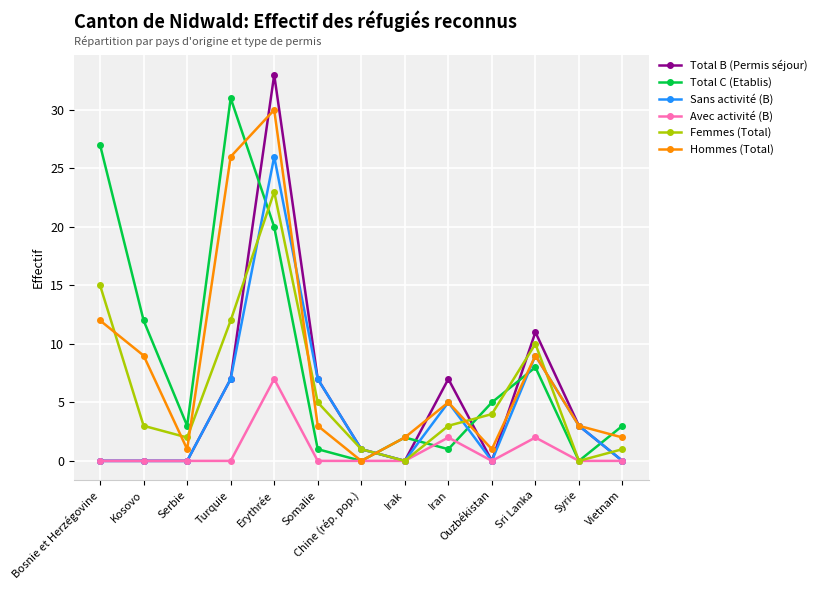

Which series changed the most between Serbie and Erythrée?

Total B (Permis séjour)